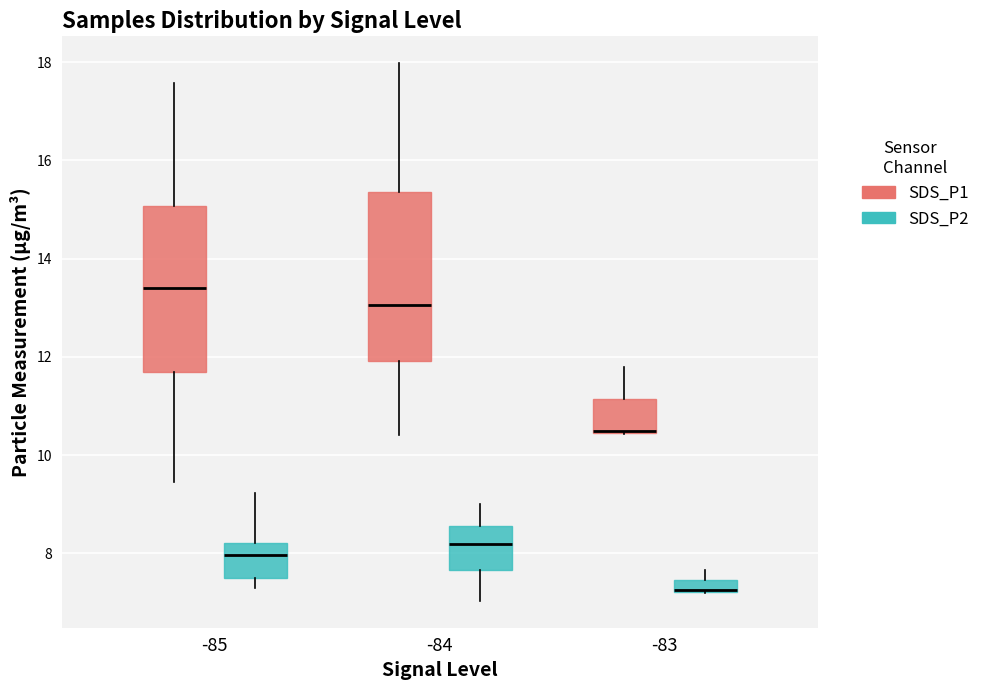

Where does the median line of the box for -85 (SDS_P2) sit on the y-axis? The values are not printed on the chart, so give them approximately, as read against the axis.

8.0